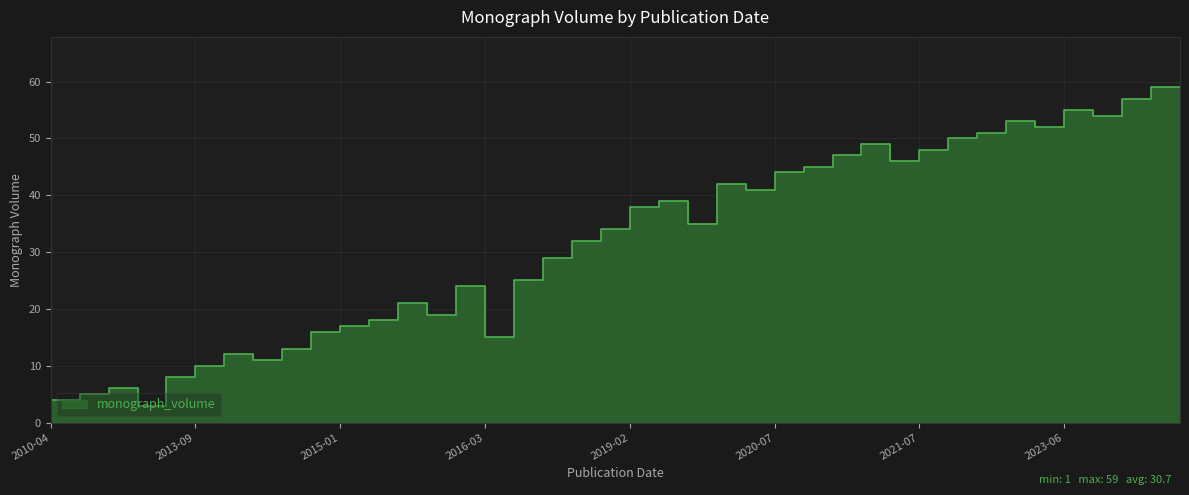

At which label is the value closest to 30?

2017-05-10